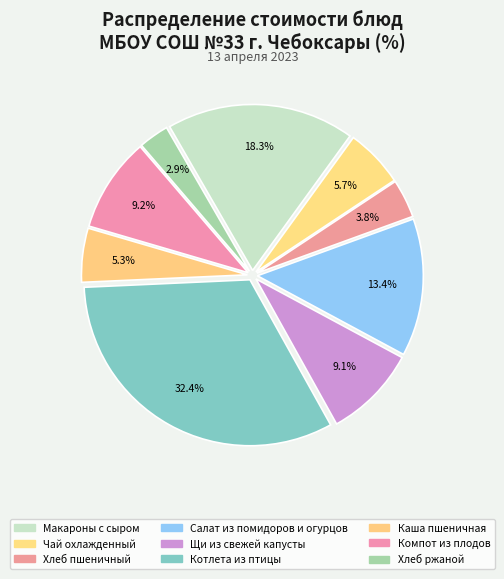

Which category has the biggest portion of the pie?

Котлета из птицы